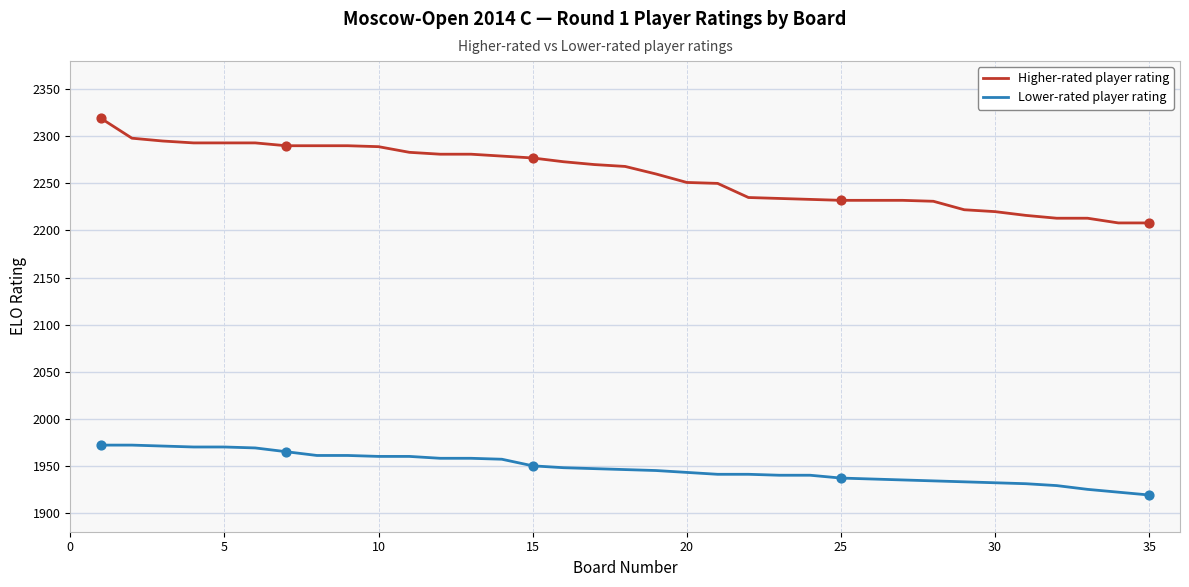

True or false: Higher-rated player rating and Lower-rated player rating intersect in this chart.

False